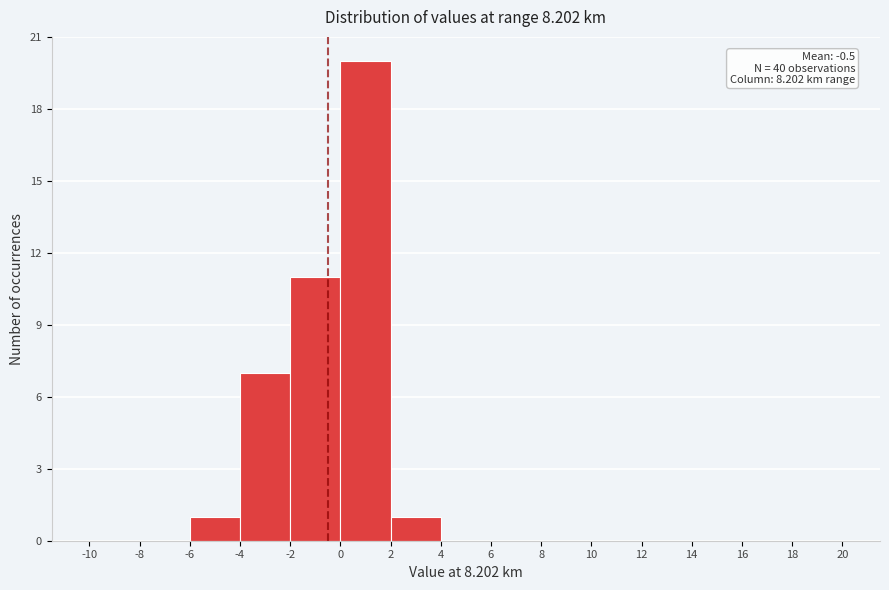

Over which range of the x-axis is the bar tallest?

0 to 2